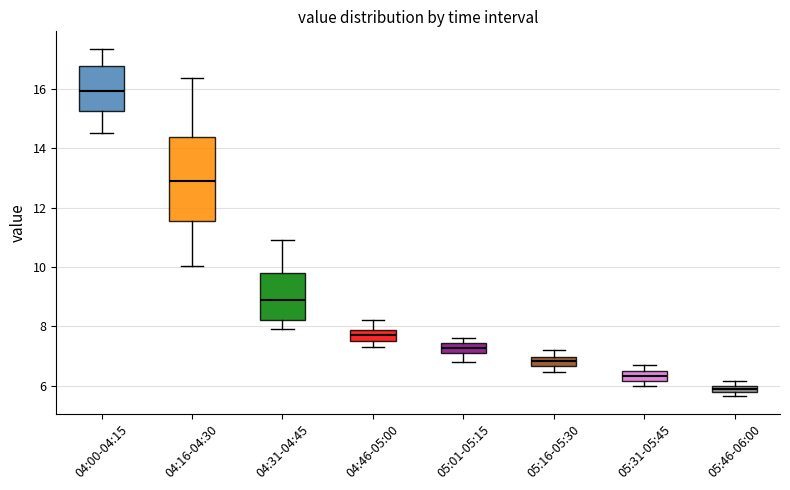

Which box is the tallest, from its lower edge to its upper edge?

04:16-04:30